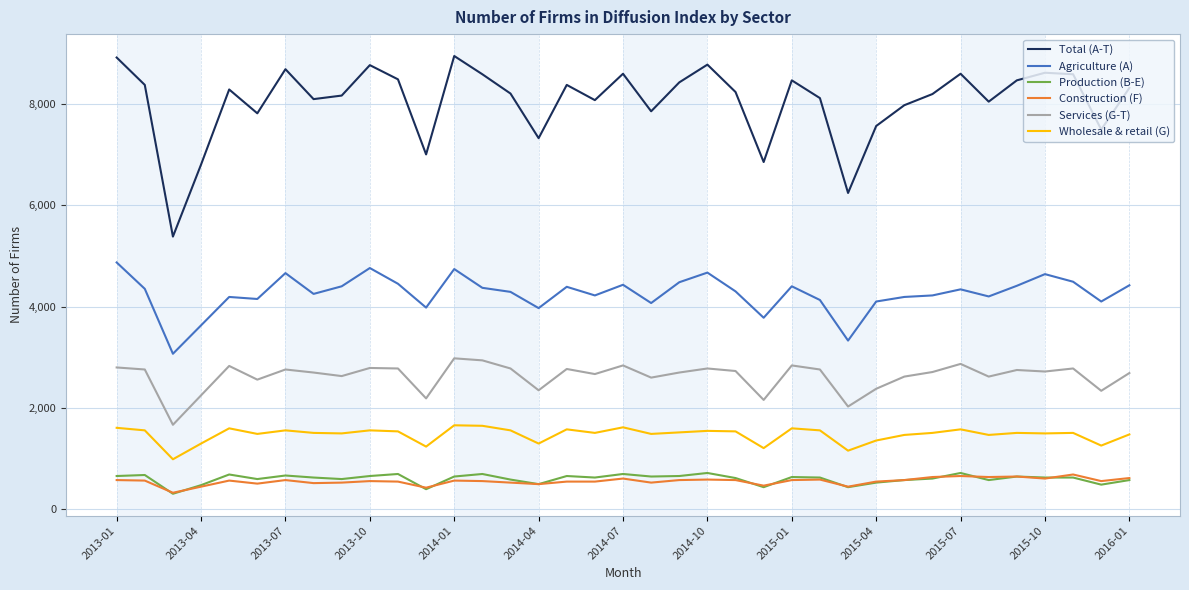

What is the minimum value for Agriculture (A)?

3070